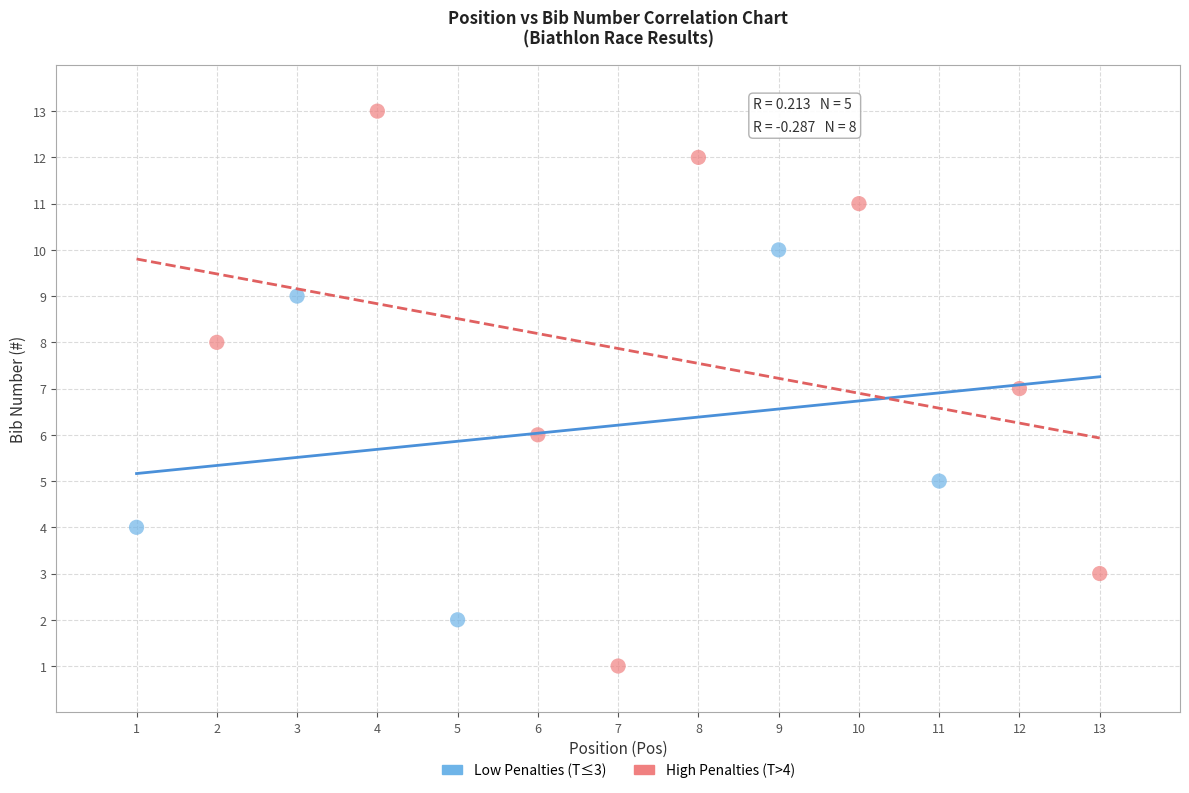

Which series reaches the maximum Y coordinate?

High Penalties (T>4)